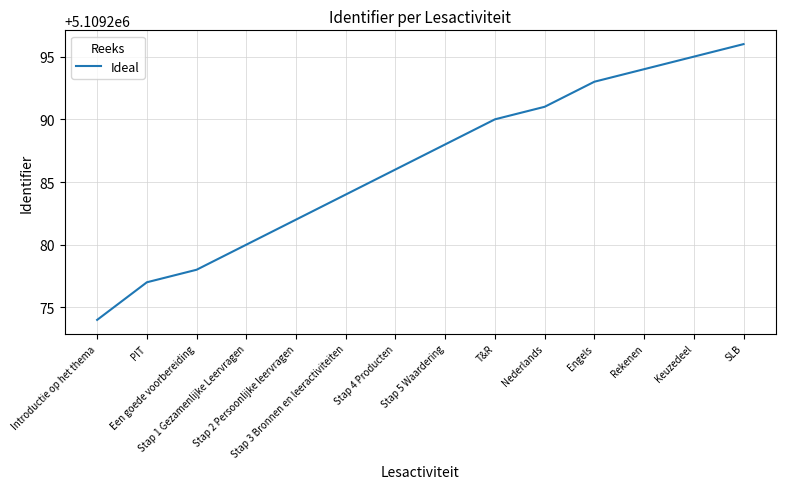

Which has a higher value, PIT or Rekenen?

Rekenen